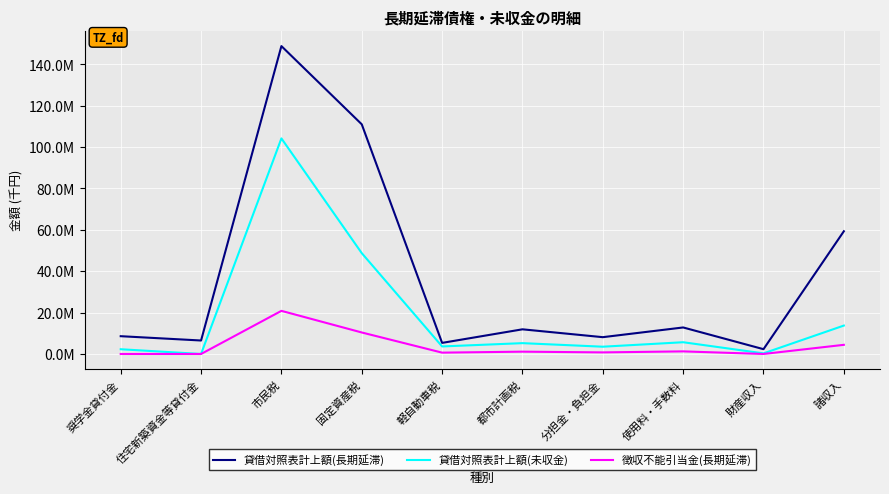

Does the chart have visible grid lines?

Yes